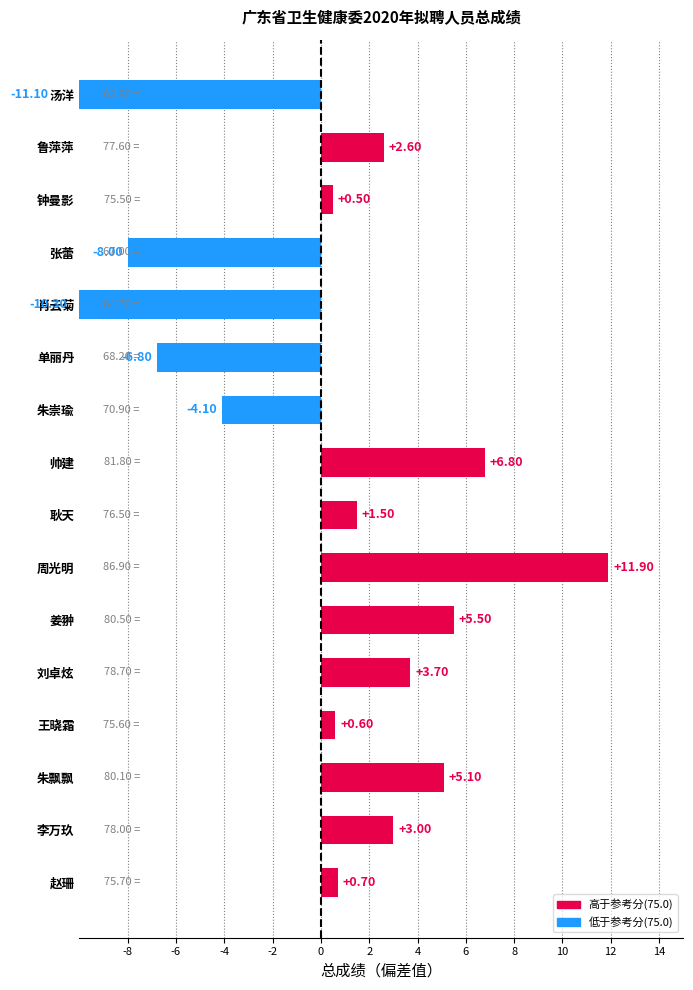

Read the value at 张蕾.

-8.0